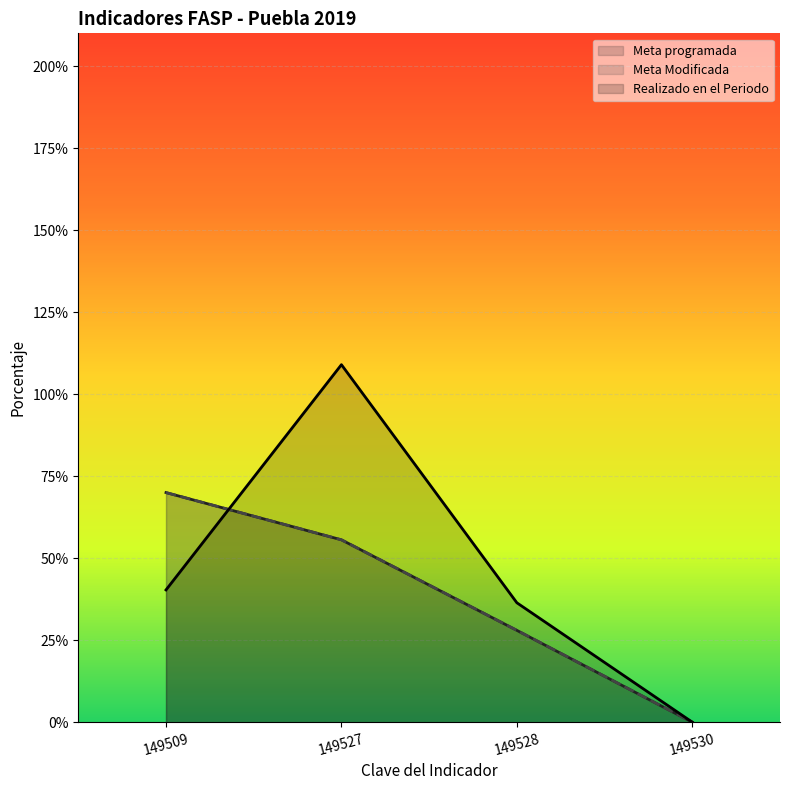

True or false: Realizado en el Periodo has a value of 40.3 at 149509.

True